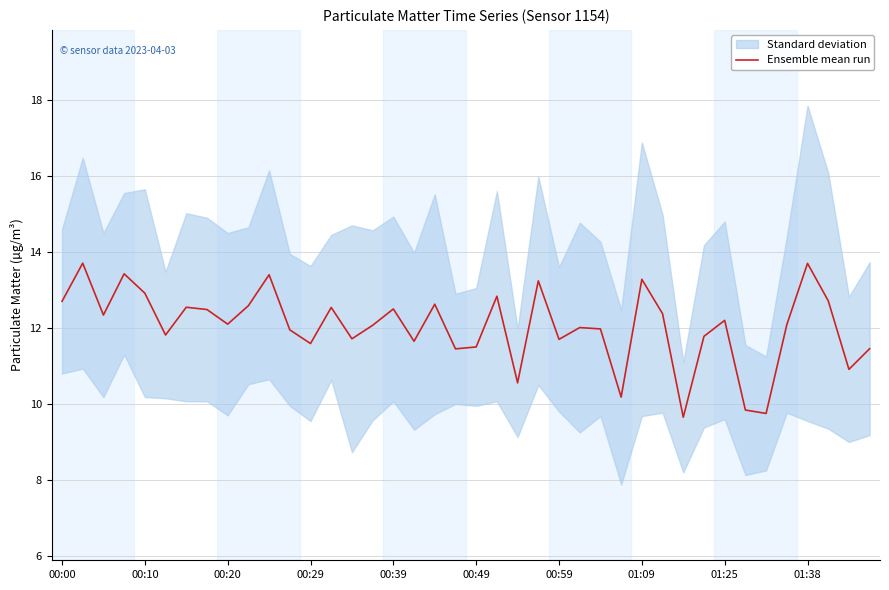

What is the change in value from 15 to 33?

-2.2